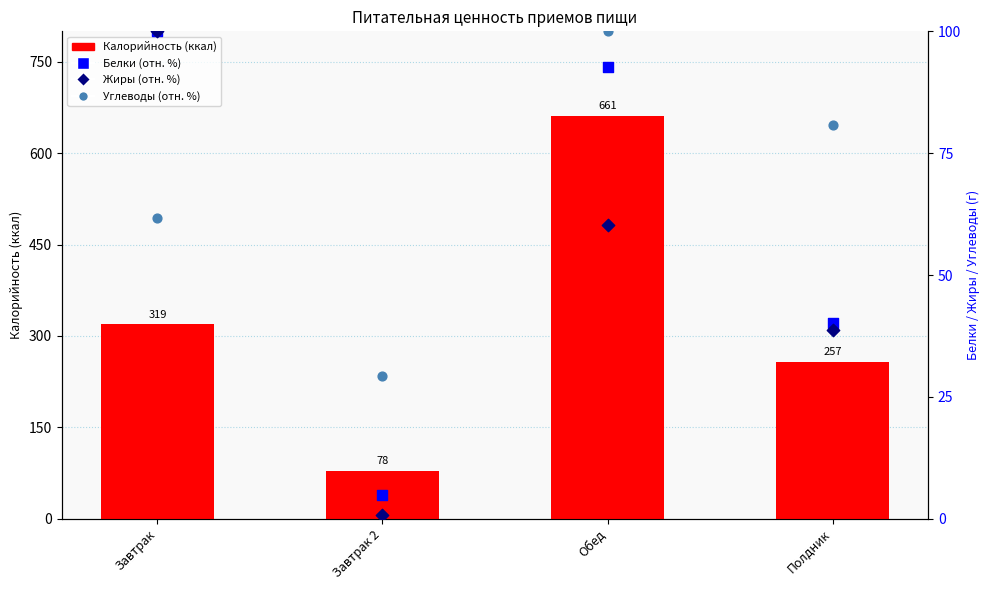

Which series has the largest Y range (max minus min)?

Калорийность